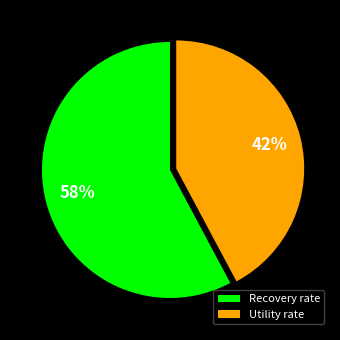

Is it true that Utility rate is 34% of the pie?

False